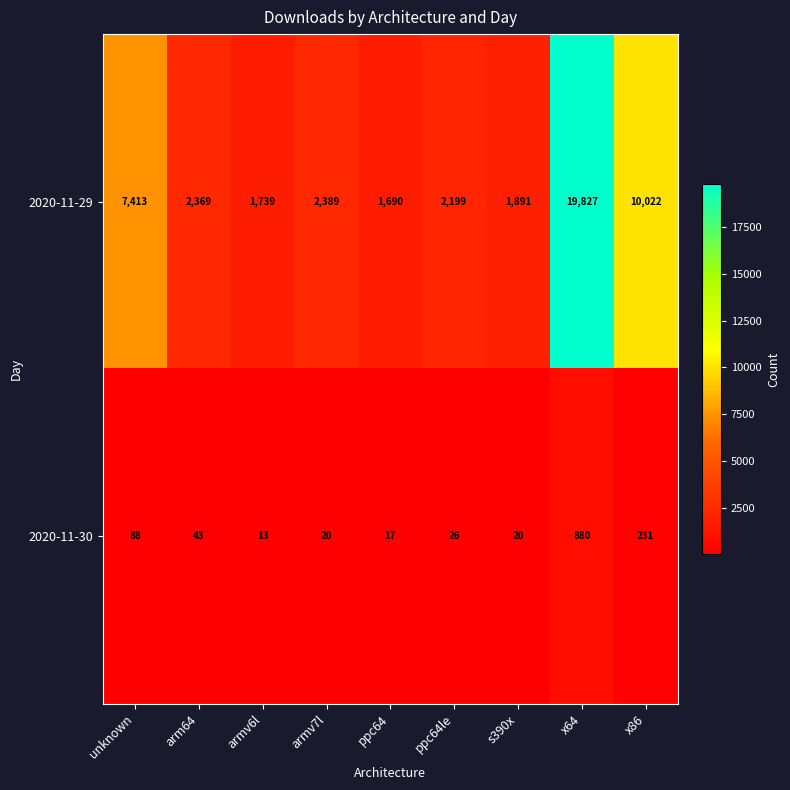

What is the greatest value displayed?

19827